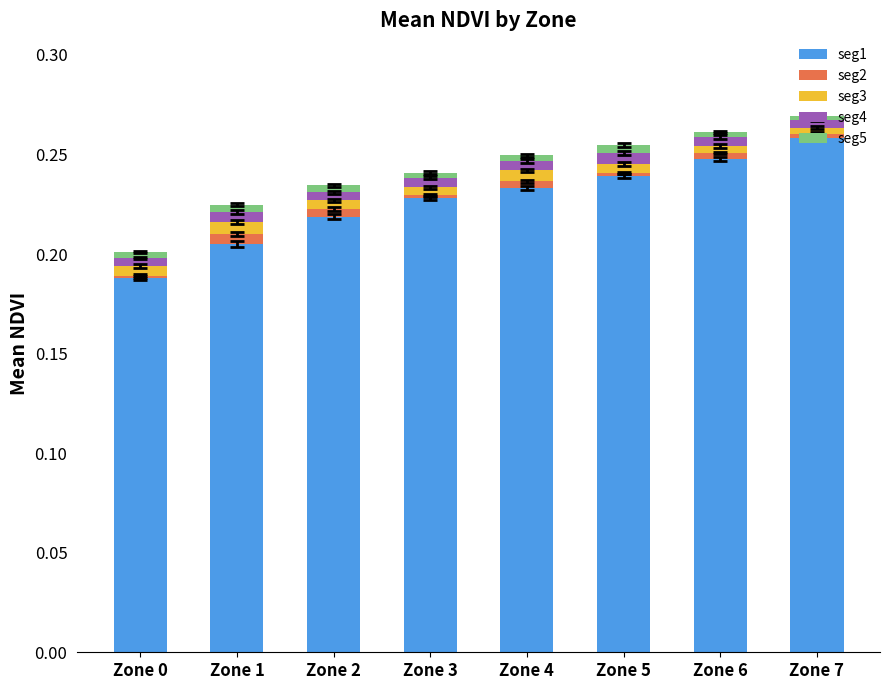

Are the bars grouped side by side (vs. stacked)?

No